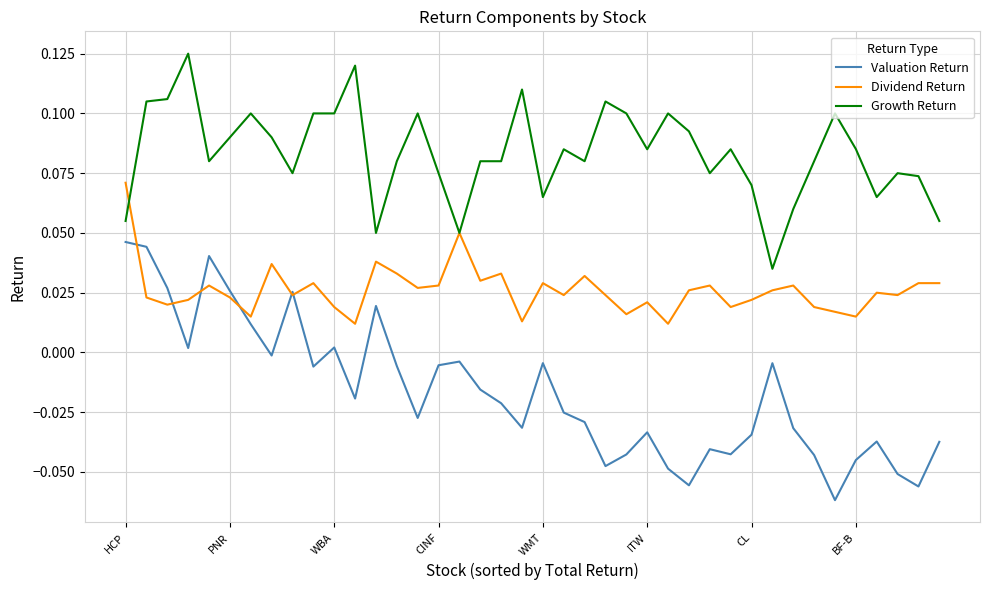

Rank the series by their average value, from highest to lowest.

Growth Return, Dividend Return, Valuation Return